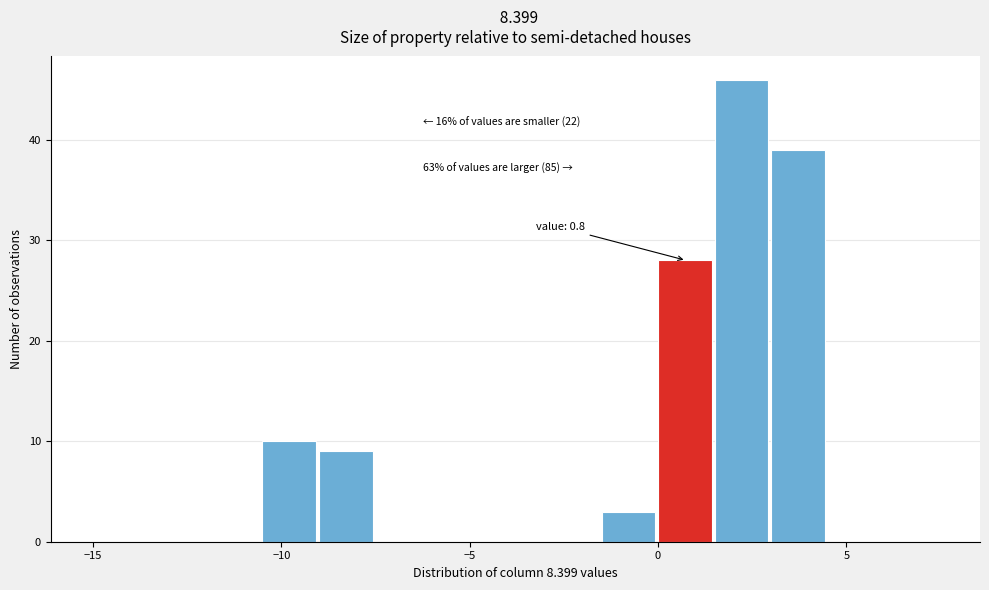

Around what value on the x-axis is the tallest bar? Give the approximate position of its centre, as read against the axis.

2.0